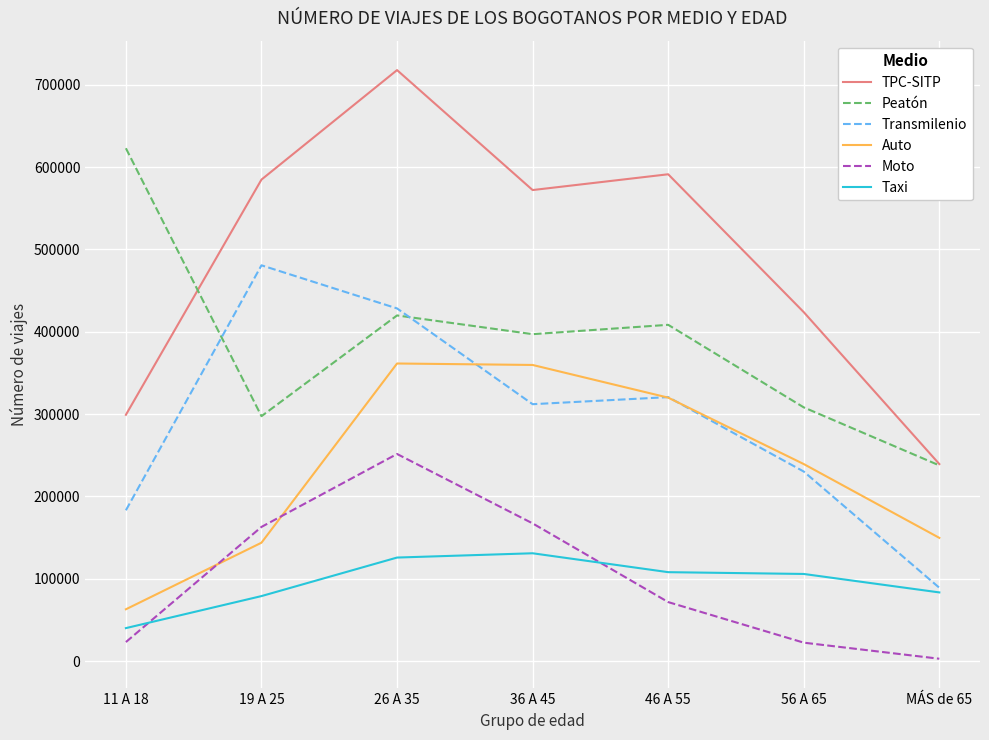

True or false: Moto has a value of 23240 at 11 A 18.

True